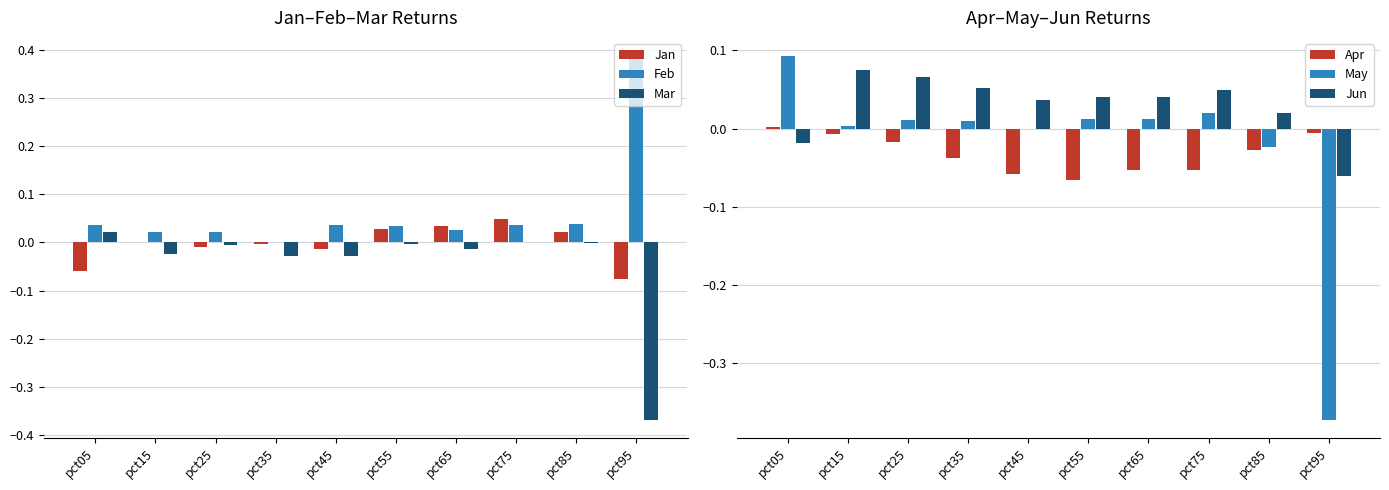

Rank the series by their maximum value, from lowest to highest.

Apr, Mar, Jan, Jun, May, Feb